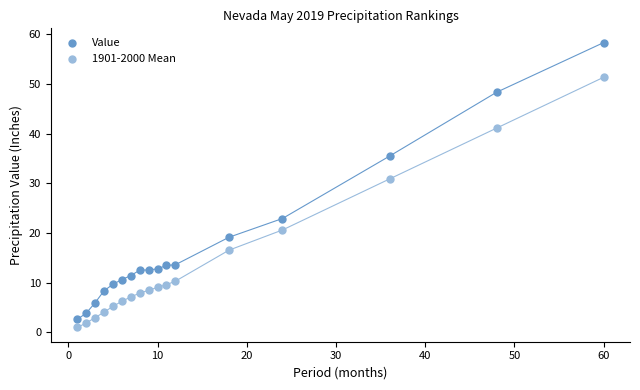

Across all data points, what is the range of Y values (max minus min)?

57.4